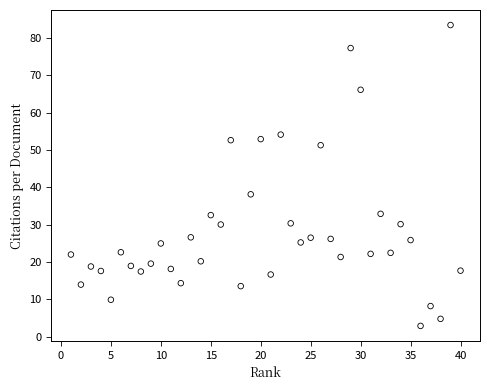

What is the range of Y values (max minus min)?

80.6